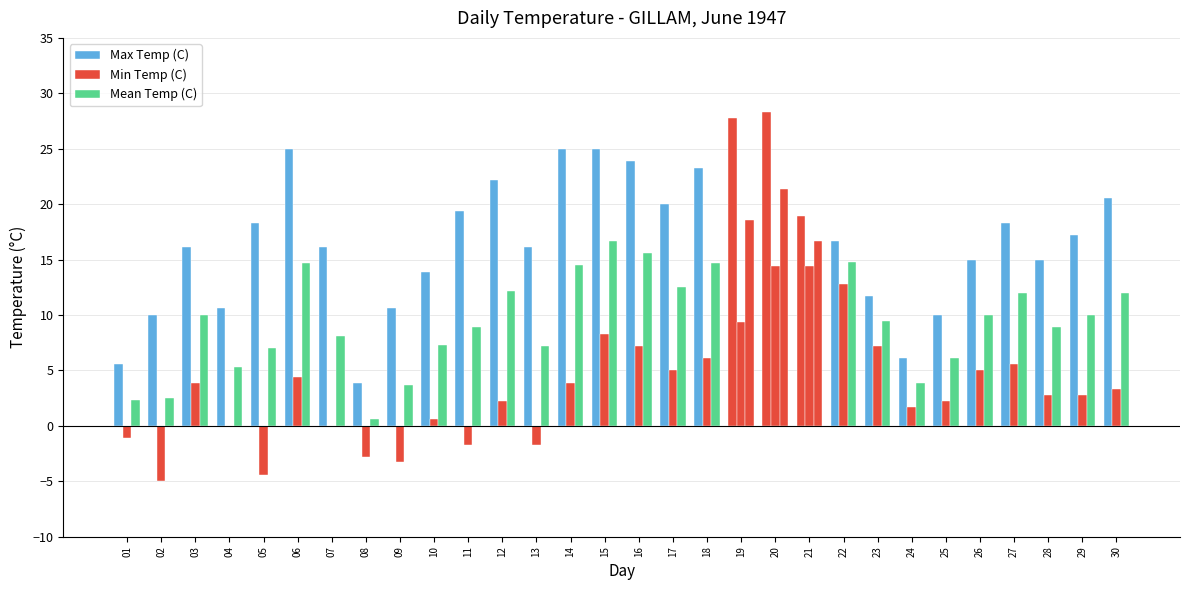

How many series are shown in this chart?

3